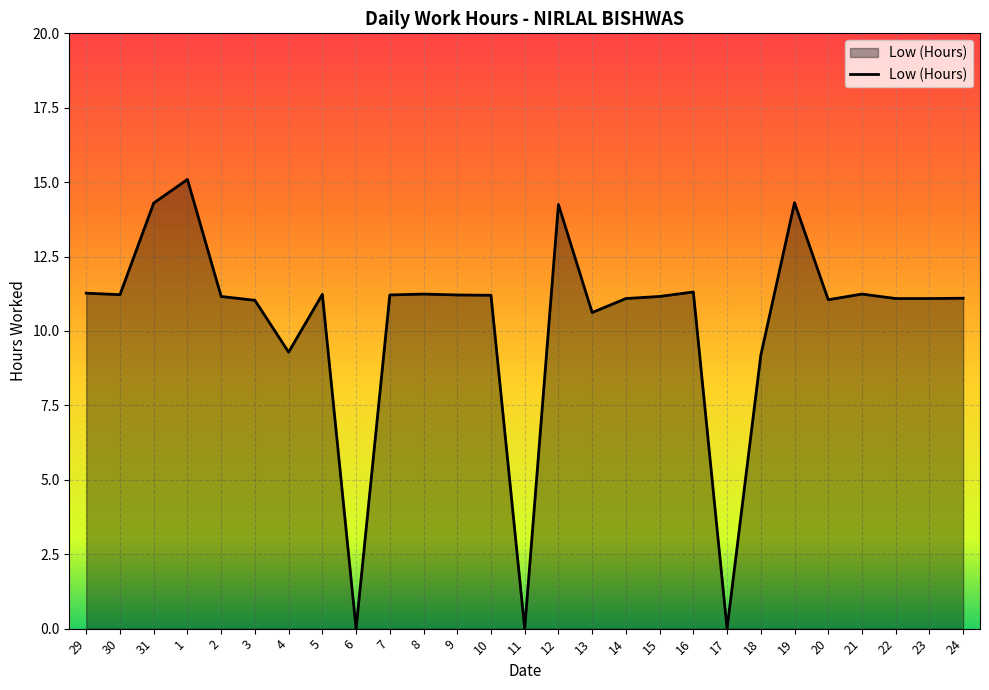

What position from the right is 17?

8